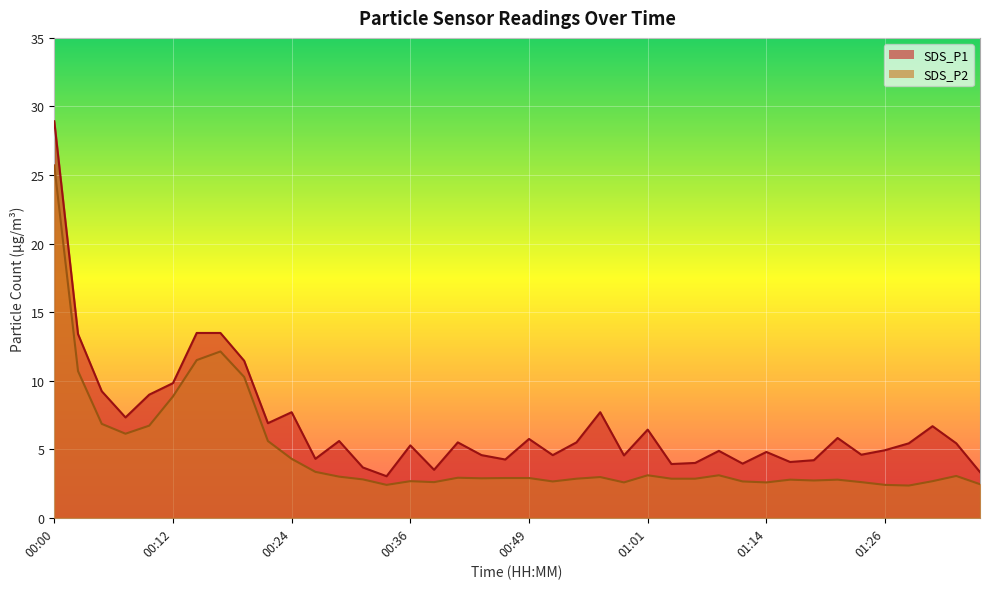

What position from the right is 00:41?

23